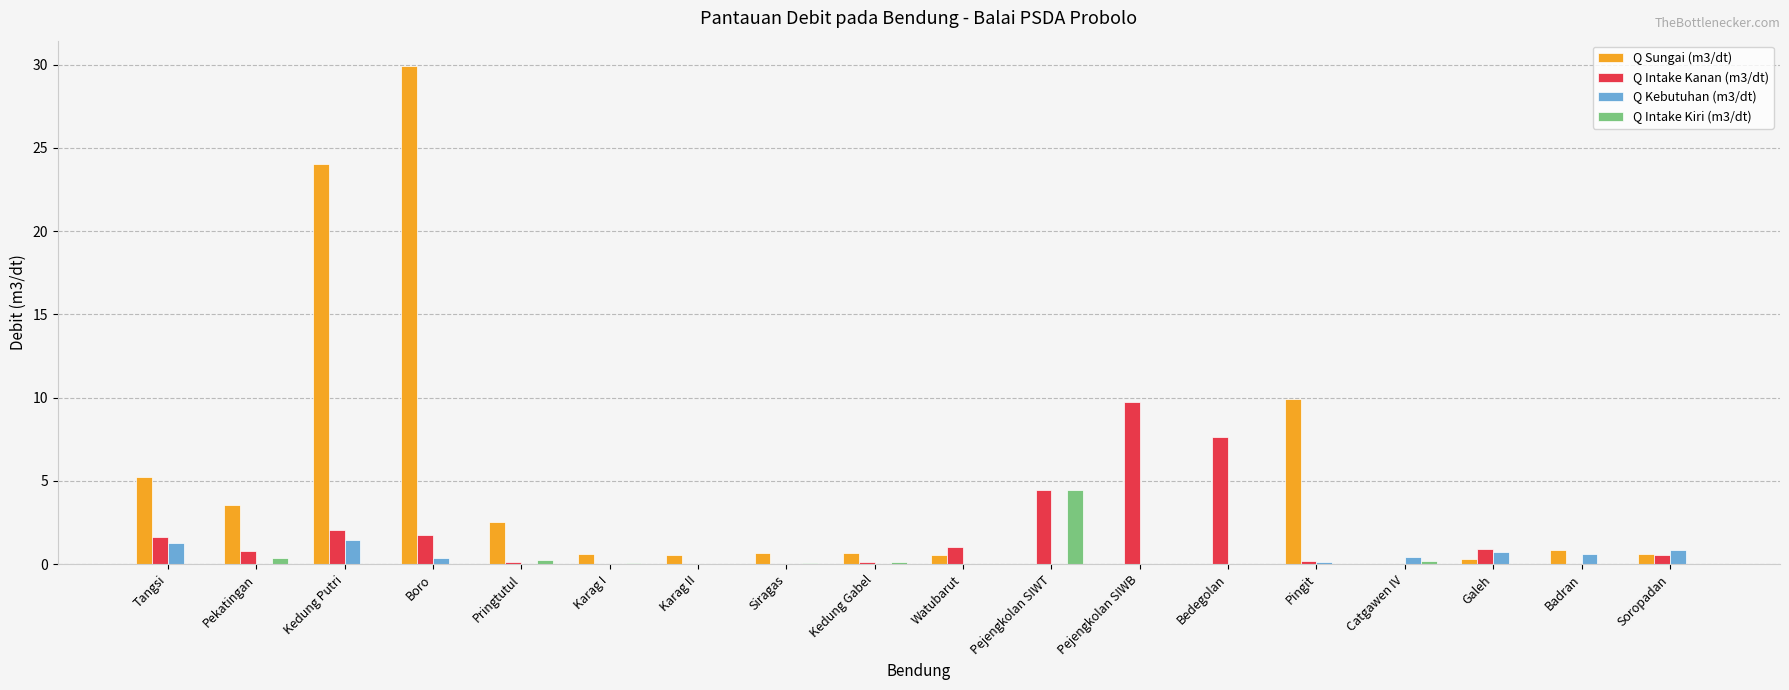

At which category is the sum across all series the highest?

Boro